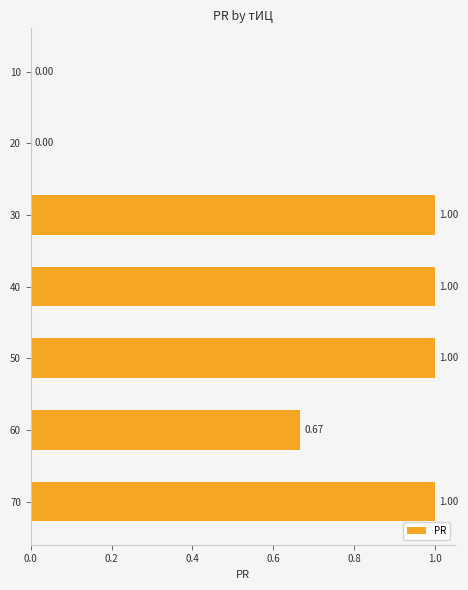

How many positive values are there?

5